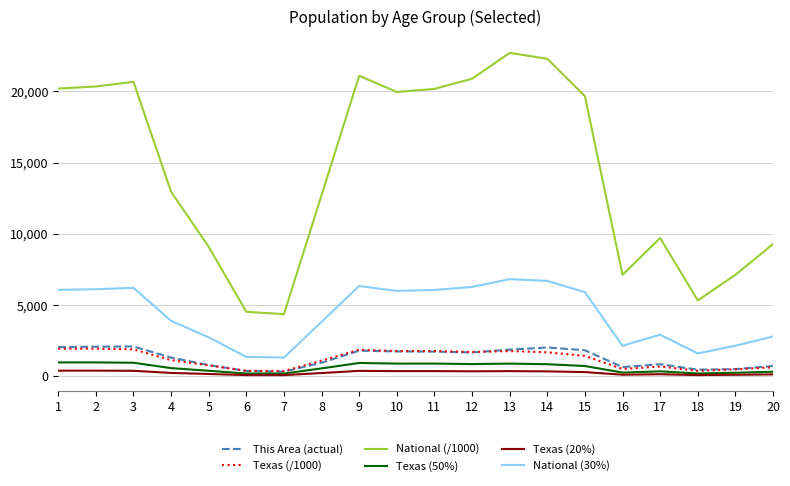

Does the chart have visible grid lines?

Yes